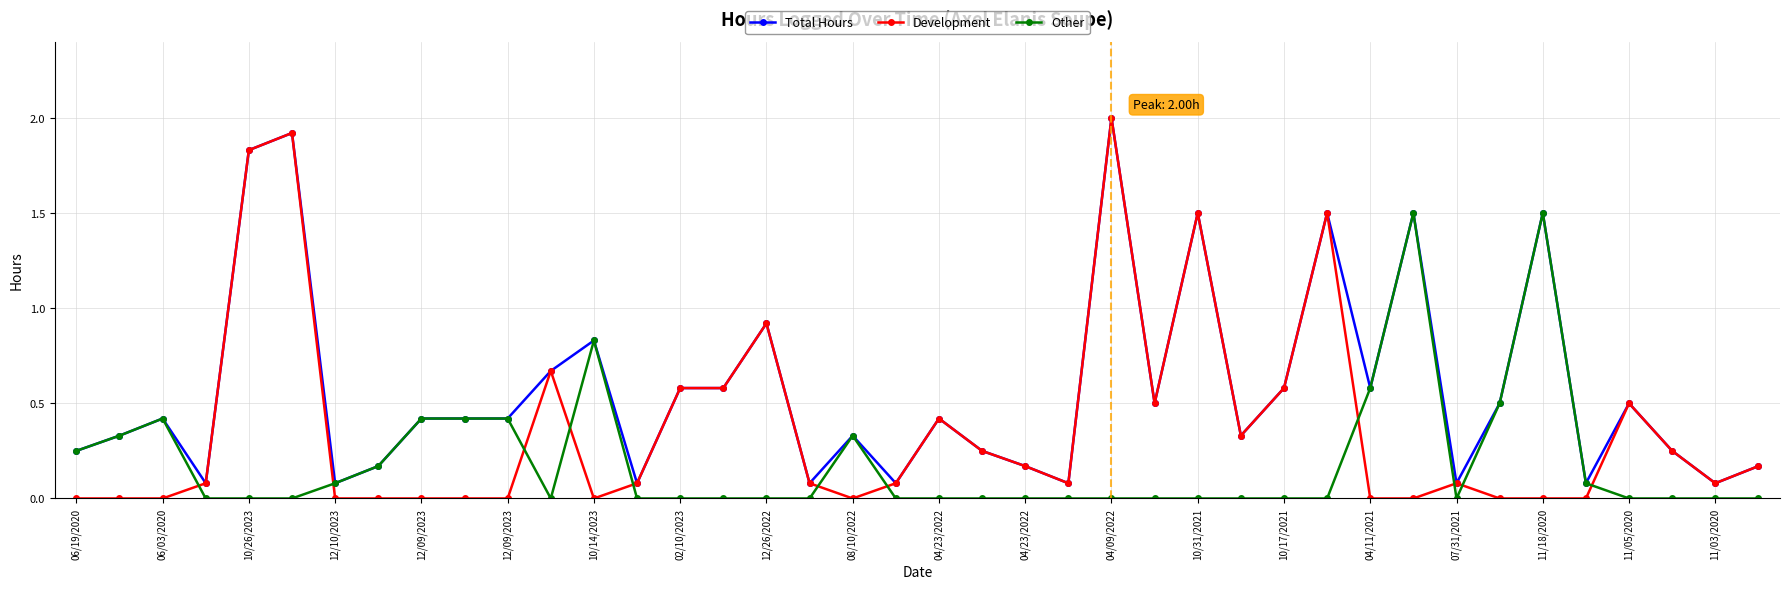

Rank the series by their average value, from highest to lowest.

Total Hours, Development, Other